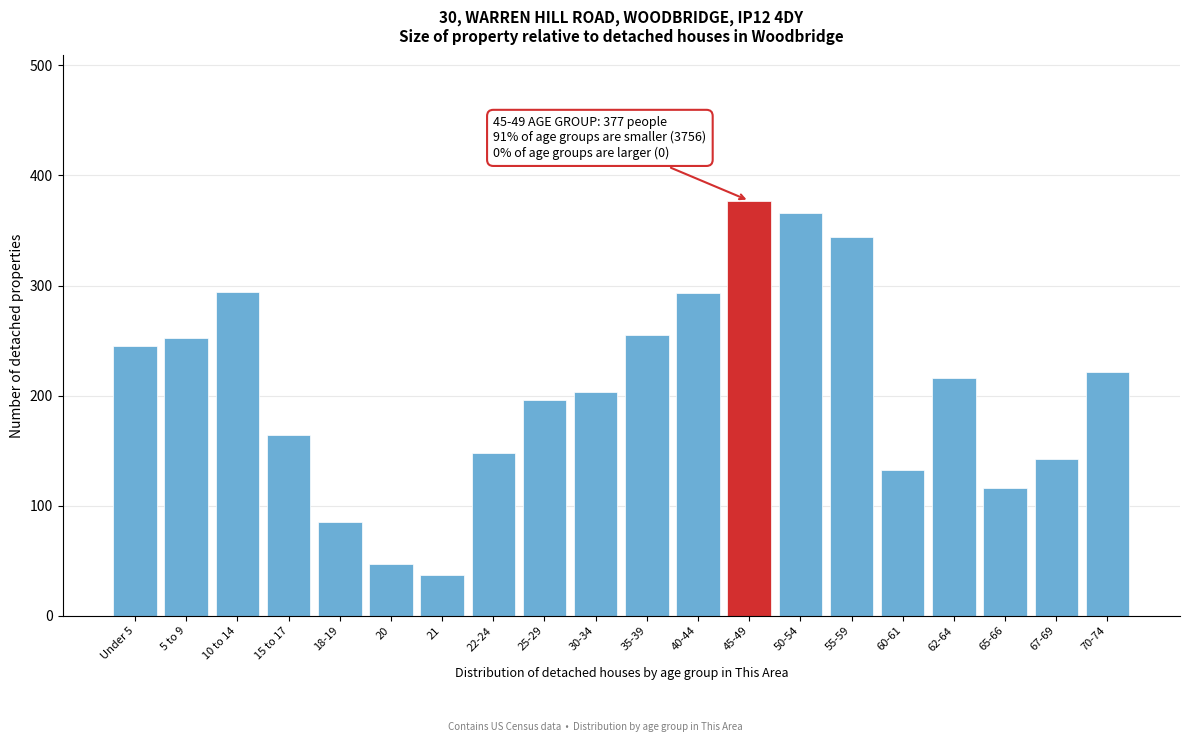

What value does the data have at 60-61, to the nearest 5?

130